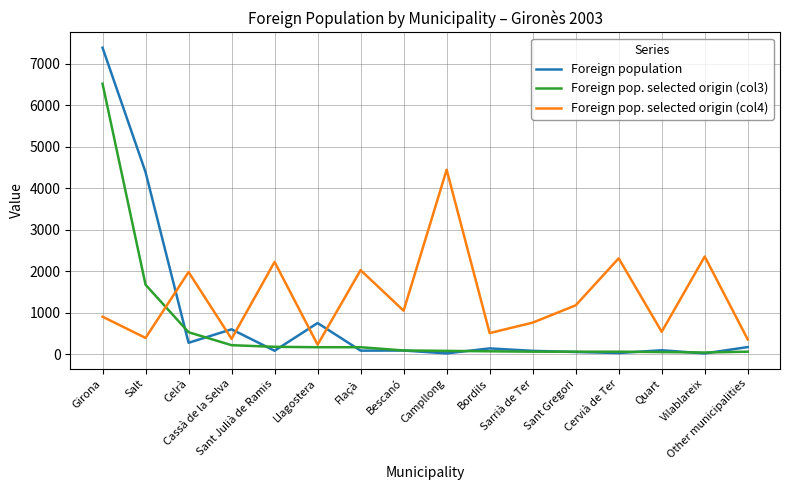

At which category is the sum across all series the highest?

Girona